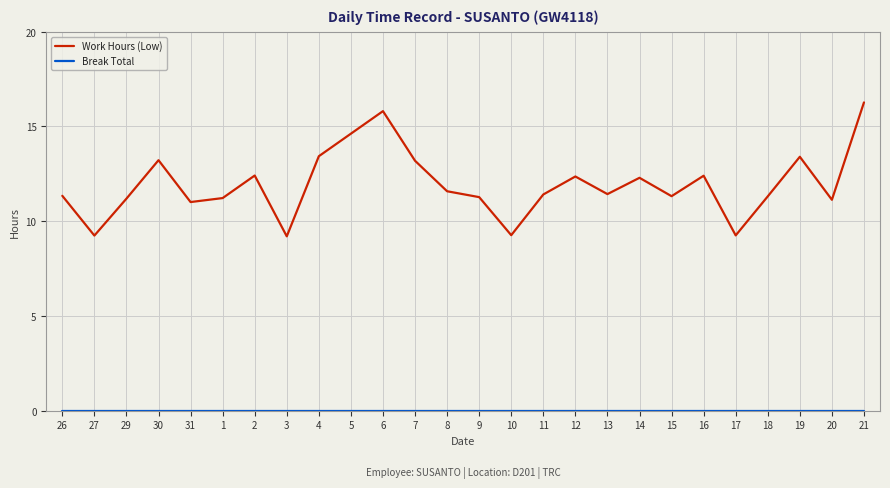

What is the difference between the Work Hours (Low) values at 10 and 9?

2.0